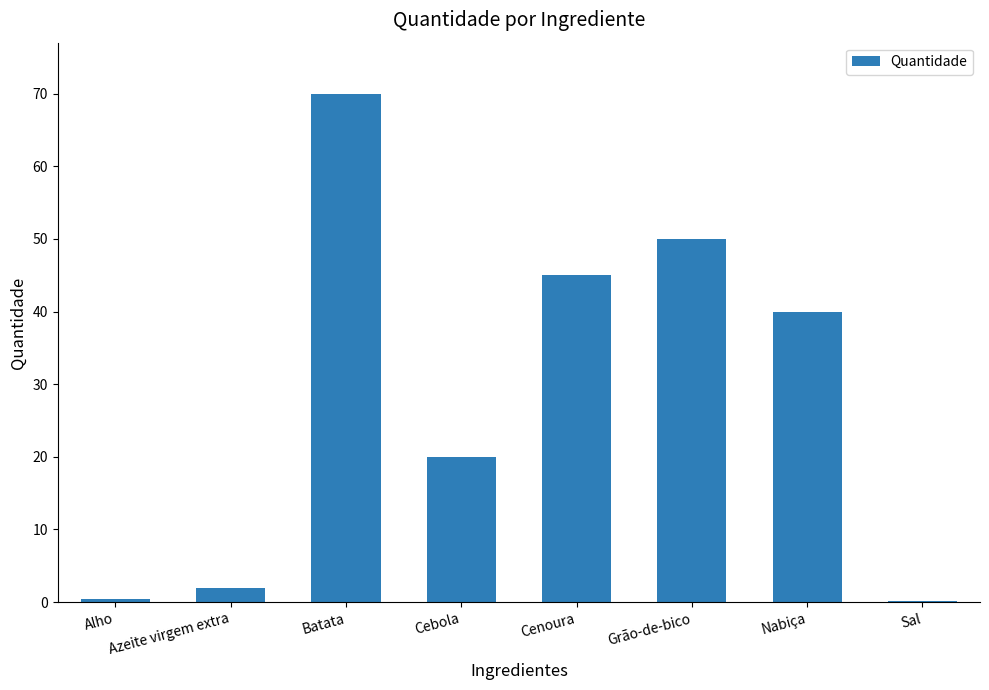

The chart shows a value of 70.8 at Nabiça. True or false?

False